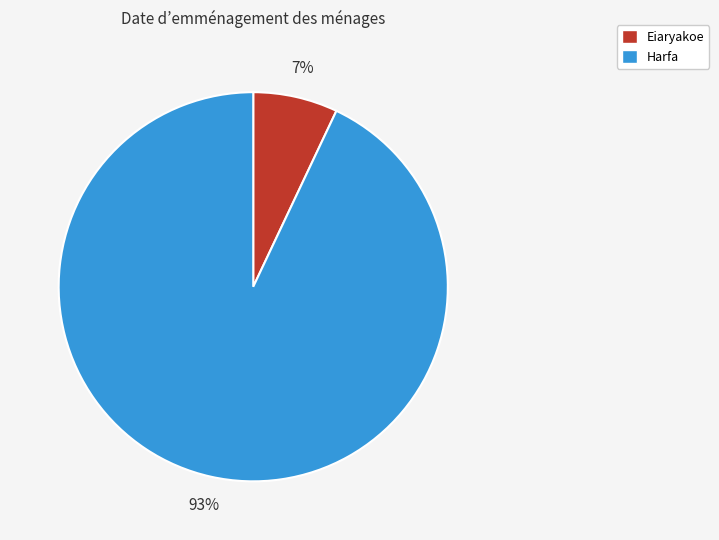

Is the sum of Harfa and Eiaryakoe greater than half?

Yes